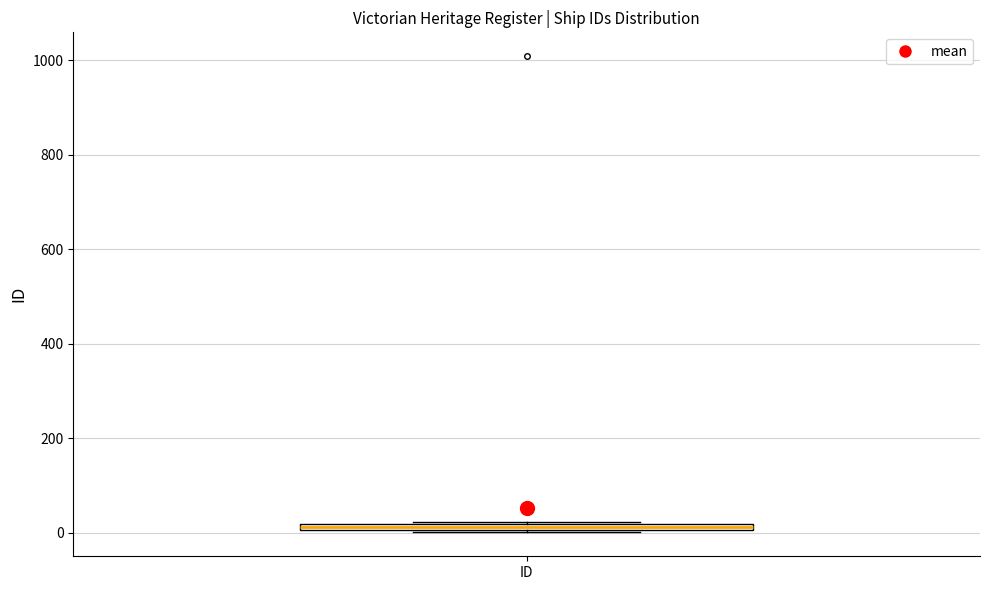

Where is the upper edge of the box for ID on the y-axis? The values are not printed on the chart, so give them approximately, as read against the axis.

20